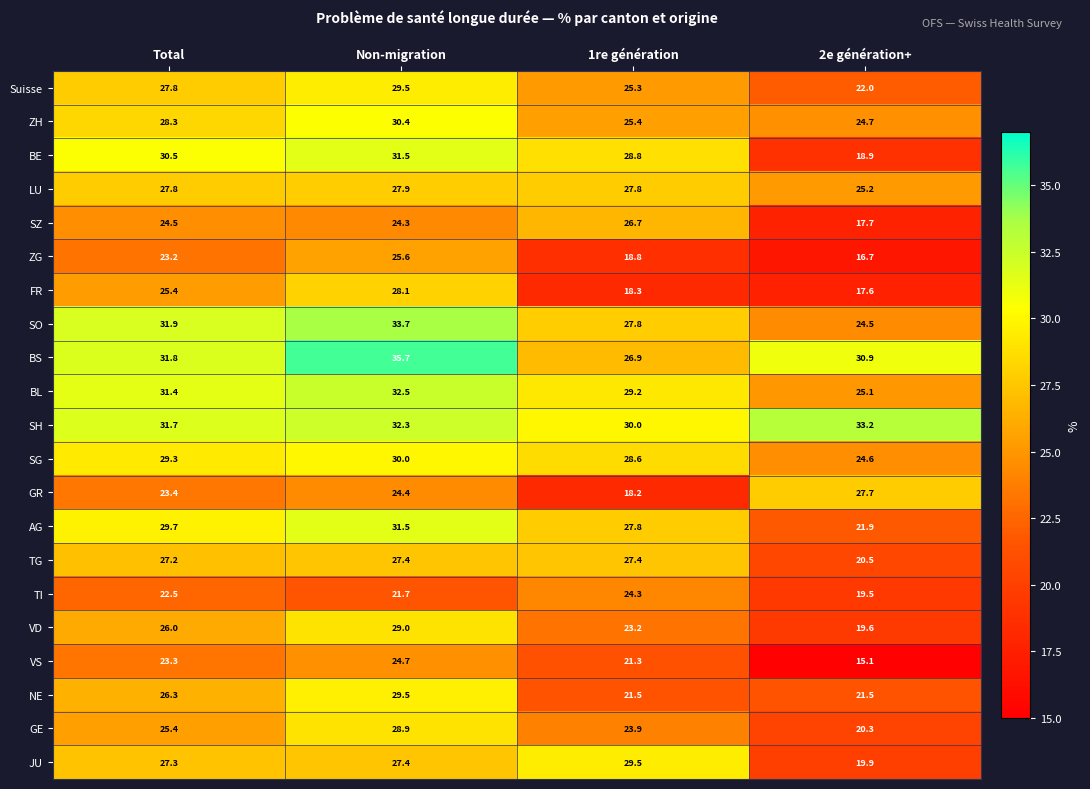

What is the difference between the SG values at Non-migration and 2e génération+?

5.4